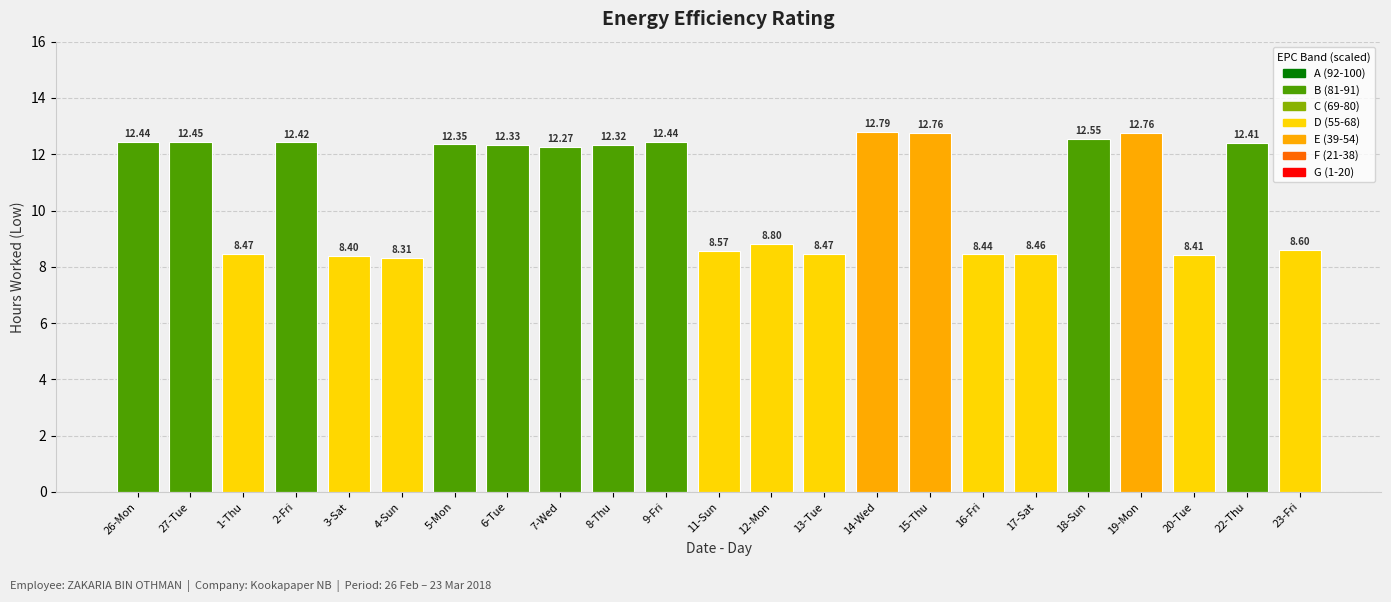

What is the sum of all values?

247.2